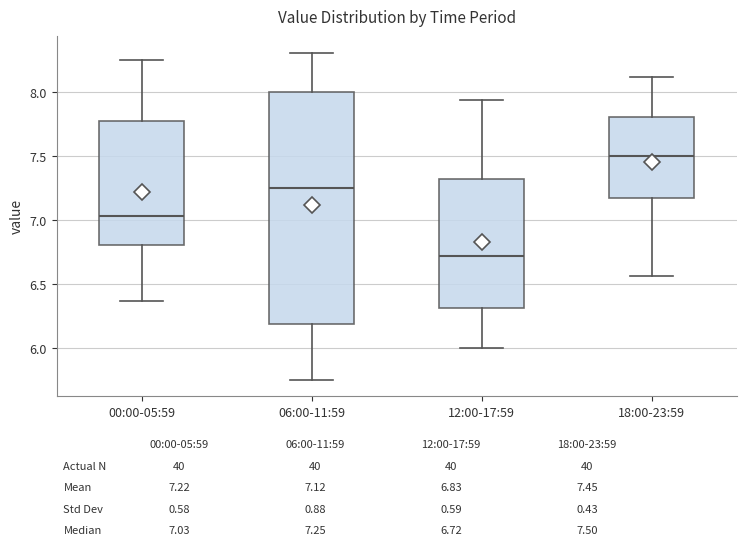

Which box is the tallest, from its lower edge to its upper edge?

06:00-11:59